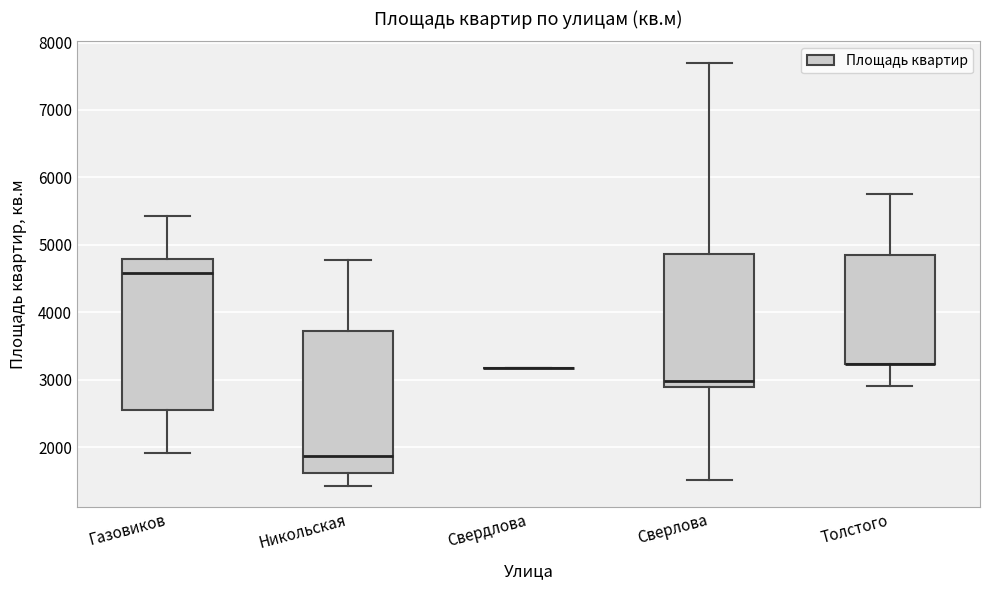

Reading left to right, read every box against the y-axis: the position of its median line, the range the box covers, and the ends of its whiskers. The values are not printed on the chart, so give them approximately, as read against the axis.

Газовиков: median 4600, box 2600 to 4800, whiskers 1900 to 5400
Никольская: median 1900, box 1600 to 3700, whiskers 1400 to 4800
Свердлова: box collapsed to a line at 3200, whiskers 3200 to 3200
Сверлова: median 3000, box 2900 to 4900, whiskers 1500 to 7700
Толстого: median 3200 (drawn on the box's lower edge), box 3200 to 4900, whiskers 2900 to 5800